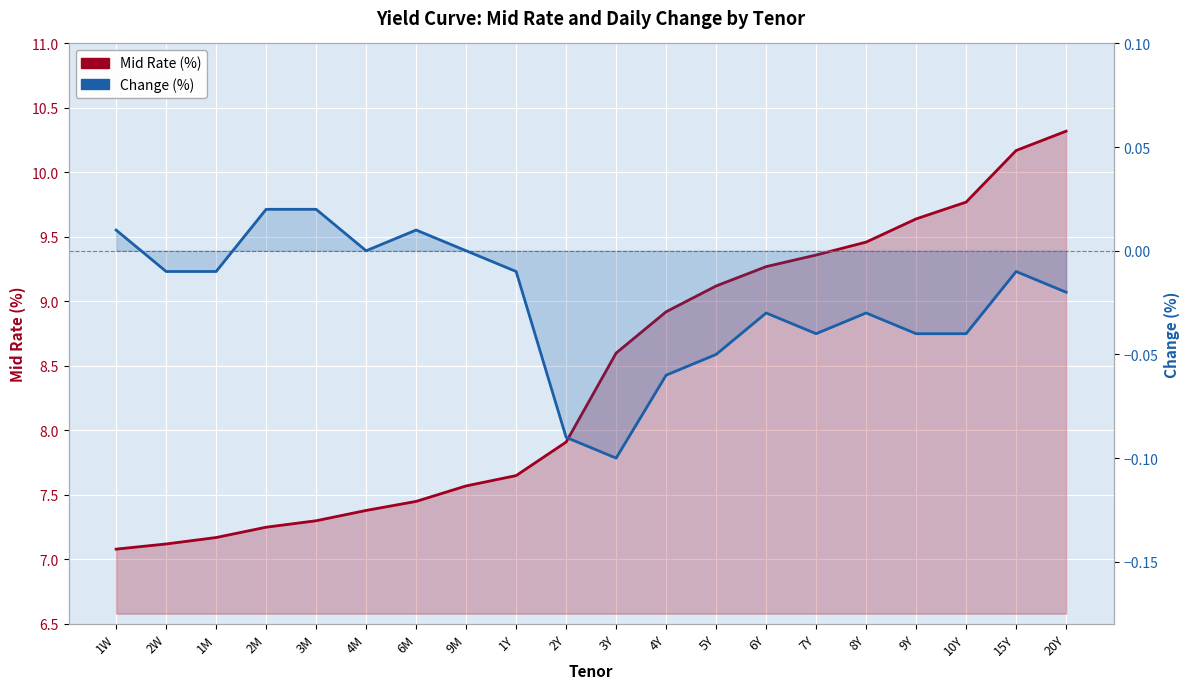

How many lines are shown in the chart?

2